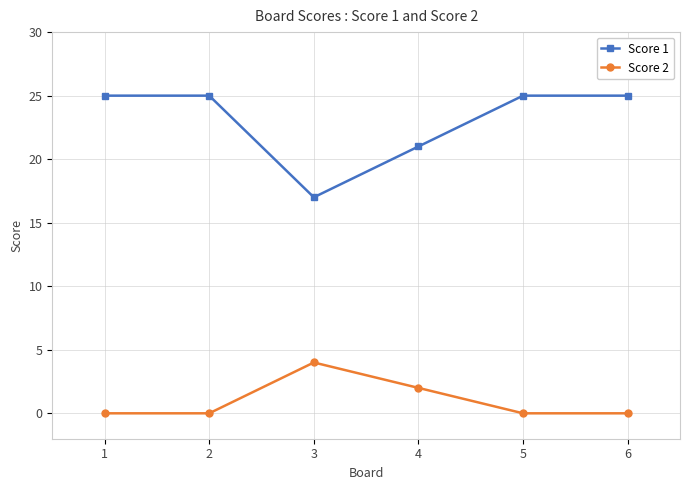

True or false: Score 2 has a value of 0 at 1.

True